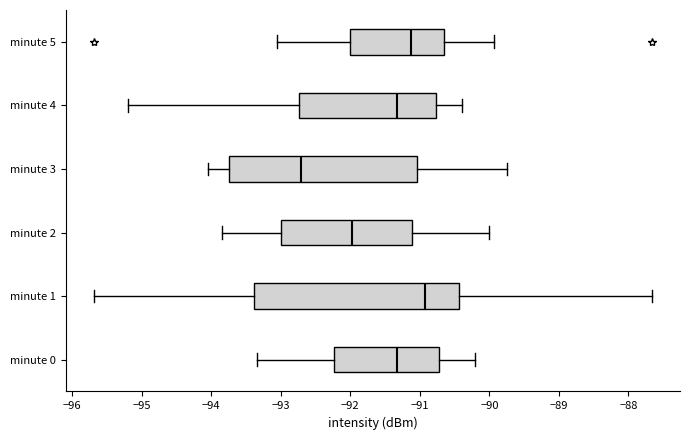

Where is the left edge of the box for minute 4 on the x-axis? The values are not printed on the chart, so give them approximately, as read against the axis.

-92.7